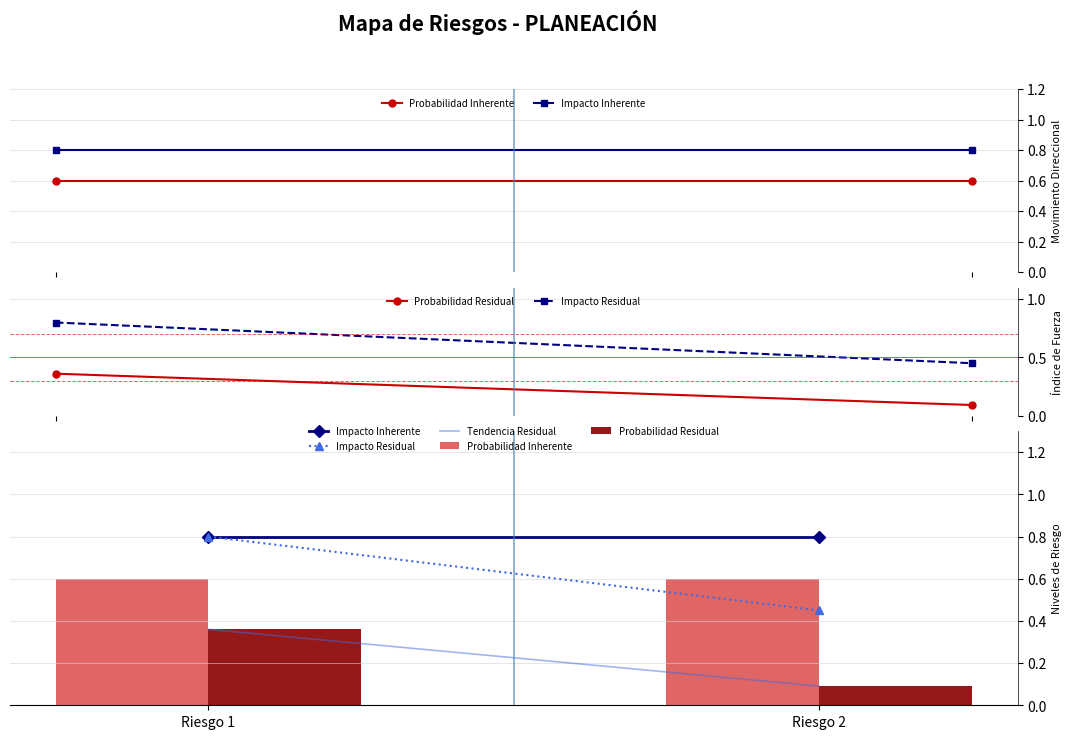

What is the spread (max minus min) of values at Riesgo 2?

0.5